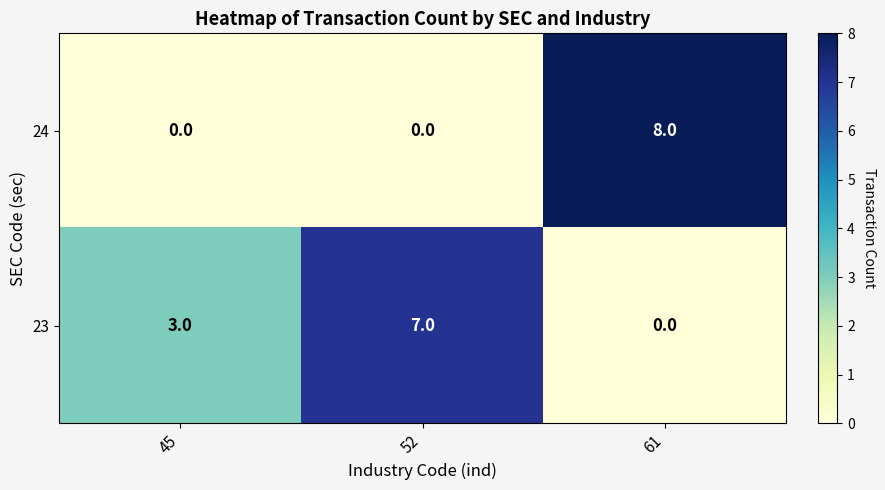

At which label is 23 closest to 3?

45